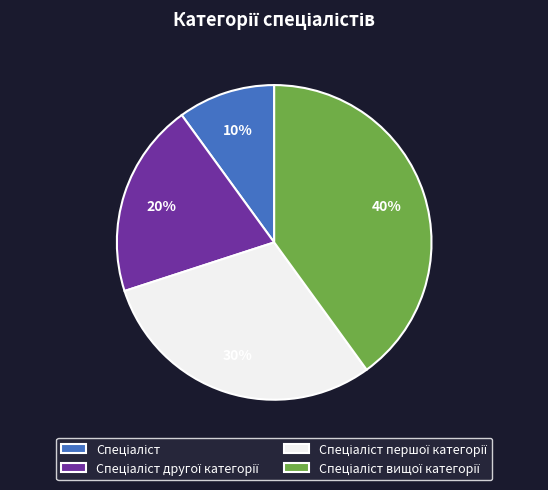

How many segments does this pie chart have?

4